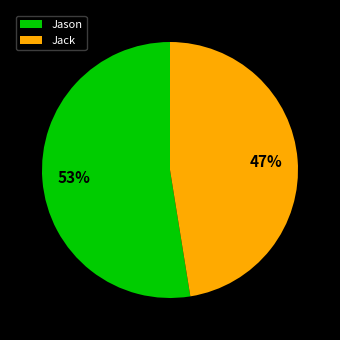

The Jack slice represents 47% of the pie. True or false?

True